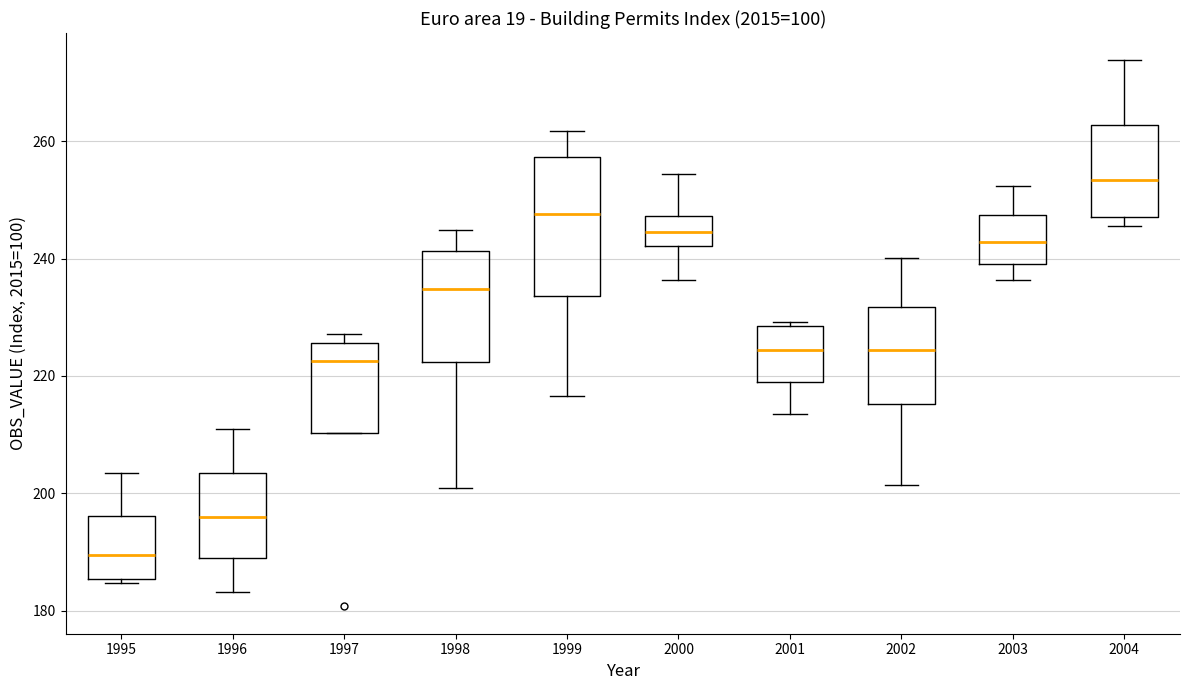

Which box is the tallest, from its lower edge to its upper edge?

1999